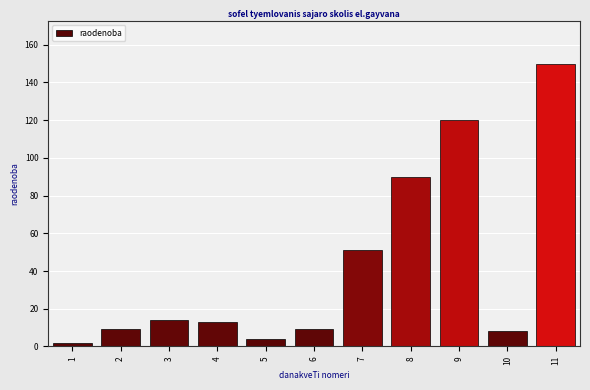

Reading left to right, what are all the values shown in this chart?

1=2	2=9	3=14	4=13	5=4	6=9	7=51	8=90	9=120	10=8	11=150